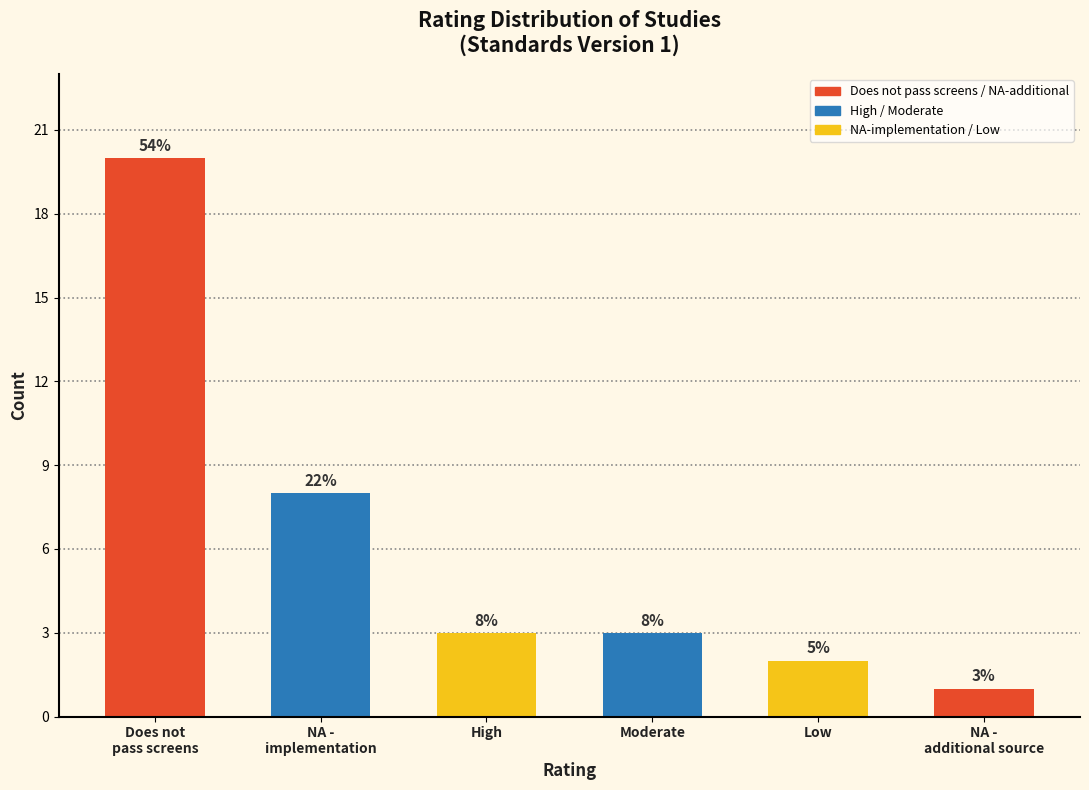

Reading left to right, transcribe all the data shown in this chart.

20	8	3	3	2	1